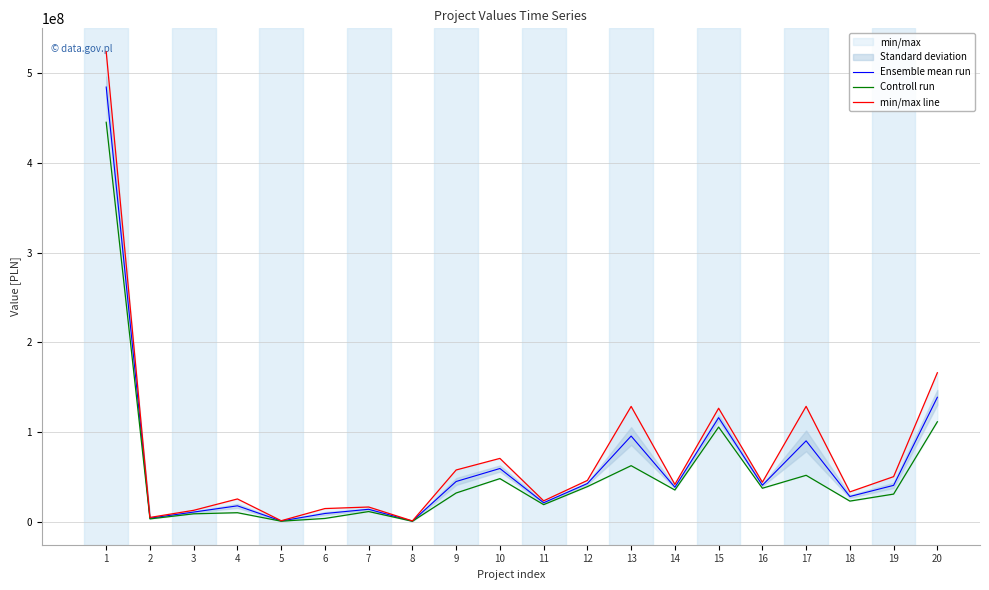

Is the value of Controll run at 2 greater than the value of min/max line at 1?

No